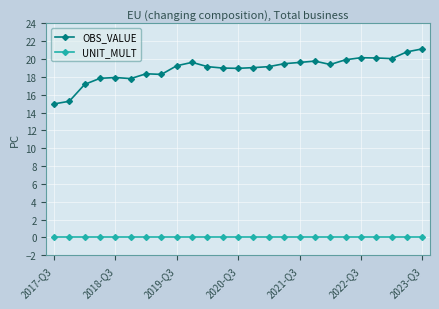

Which series has the largest range (max minus min)?

OBS_VALUE